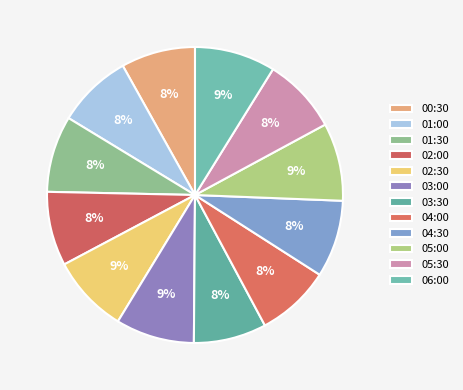

To the nearest percent, what percentage of the pie is 02:30?

9%